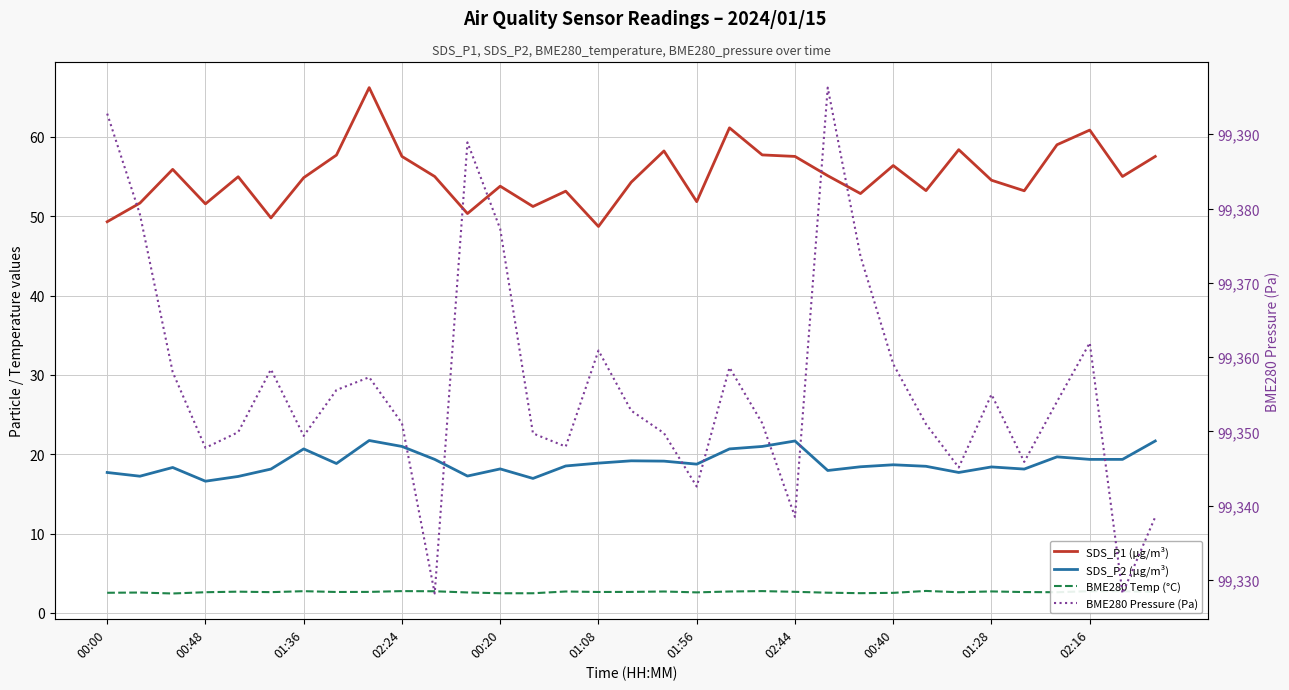

True or false: BME280 Pressure (Pa) has a value of 99328.2 at 31.

True